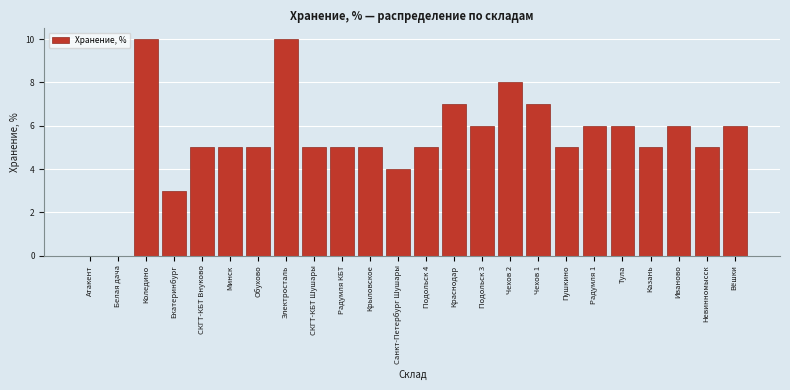

Reading right to left, what are all the values shown in this chart?

Вёшки=6	Невинномысск=5	Иваново=6	Казань=5	Тула=6	Радумля 1=6	Пушкино=5	Чехов 1=7	Чехов 2=8	Подольск 3=6	Краснодар=7	Подольск 4=5	Санкт-Петербург Шушары=4	Крыловское=5	Радумля КБТ=5	СКГТ-КБТ Шушары=5	Электросталь=10	Обухово=5	Минск=5	СКГТ-КБТ Внуково=5	Екатеринбург=3	Коледино=10	Белая дача=0	Атакент=0